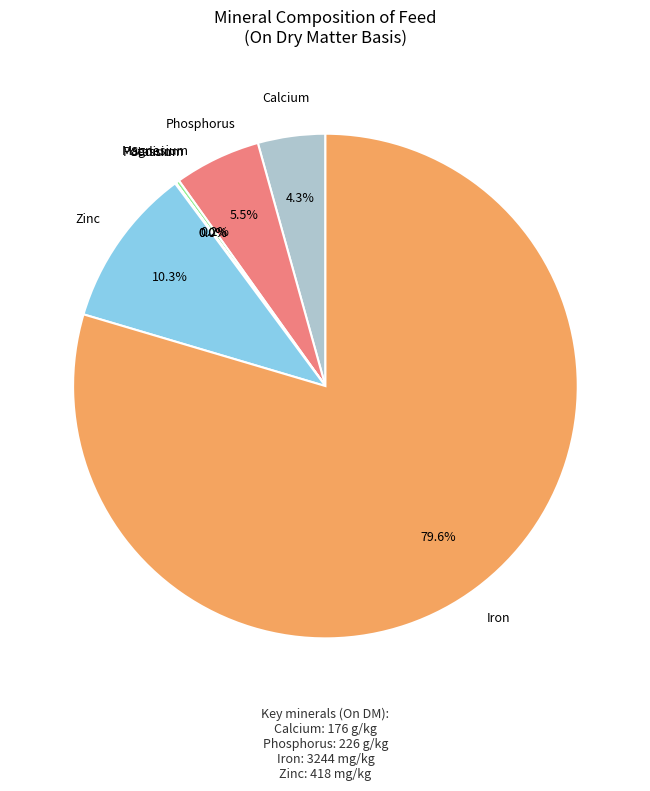

Which slice is the largest?

Iron